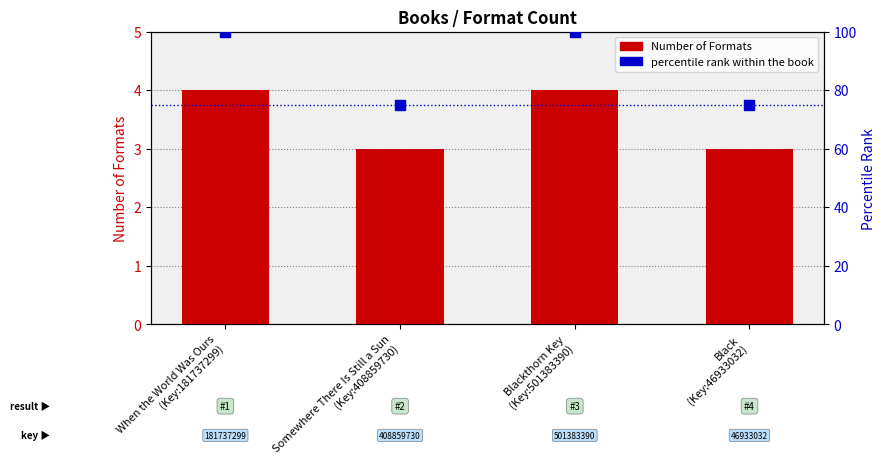

Which series reaches the maximum Y coordinate?

percentile rank within the book